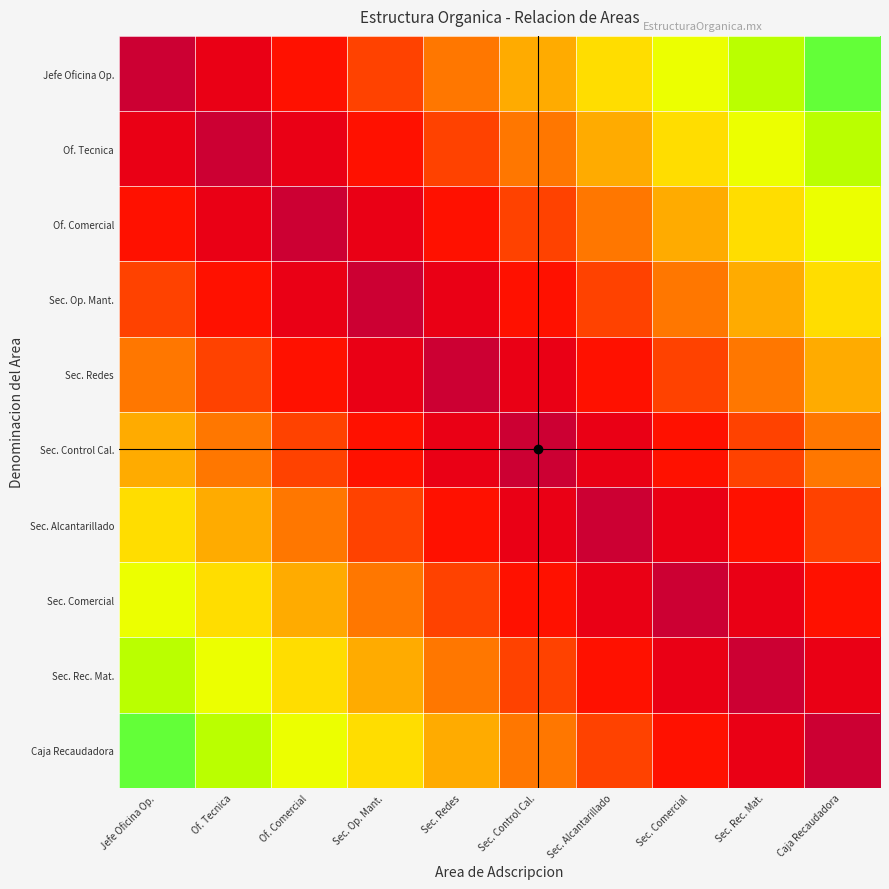

Rank the series at Sec. Comercial from lowest to highest value.

Sec. Comercial, Sec. Alcantarillado, Sec. Rec. Mat., Sec. Control Cal., Caja Recaudadora, Sec. Redes, Sec. Op. Mant., Of. Comercial, Of. Tecnica, Jefe Oficina Op.